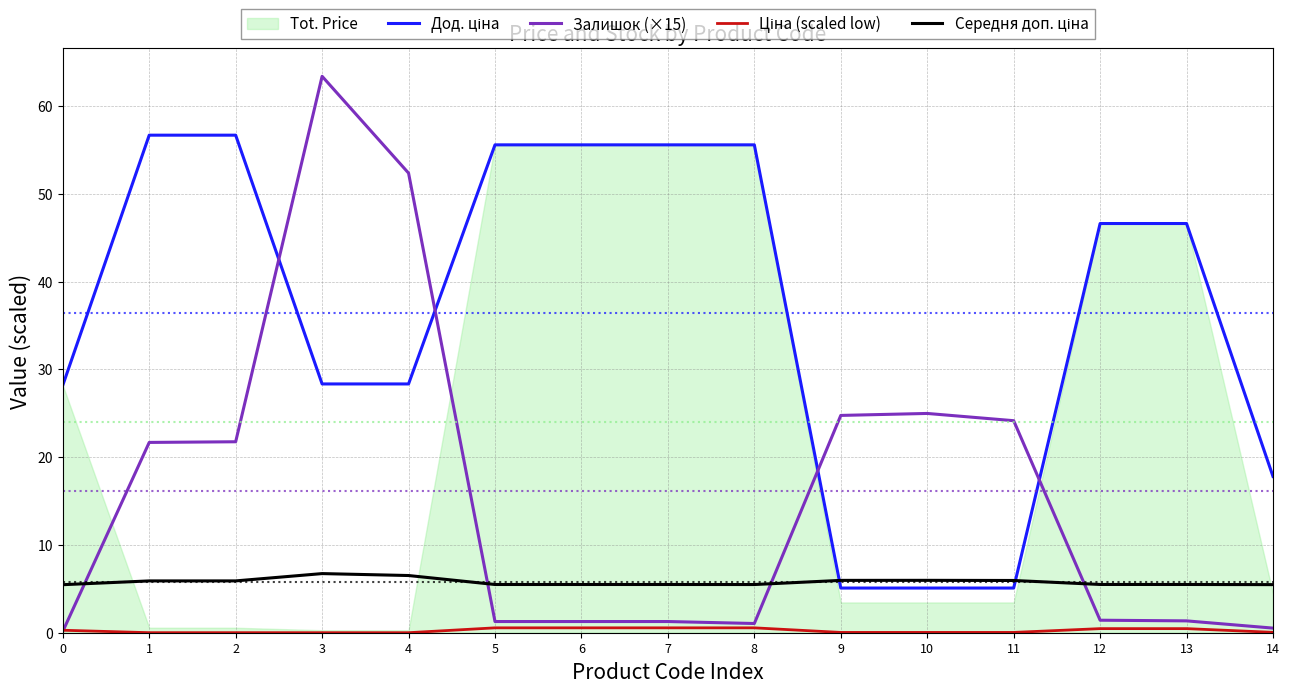

Which has a higher value, 7 or 13?

7